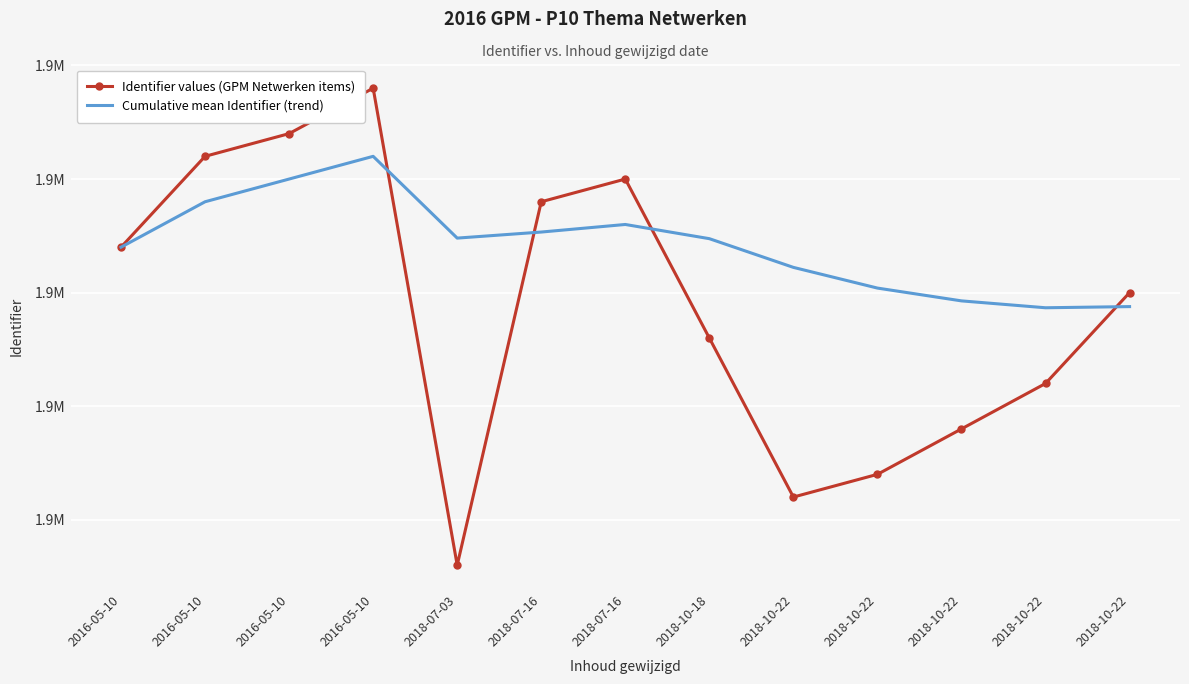

At 2018-07-16, list the series in order from smallest to largest.

Cumulative mean Identifier (trend), Identifier values (GPM Netwerken items)